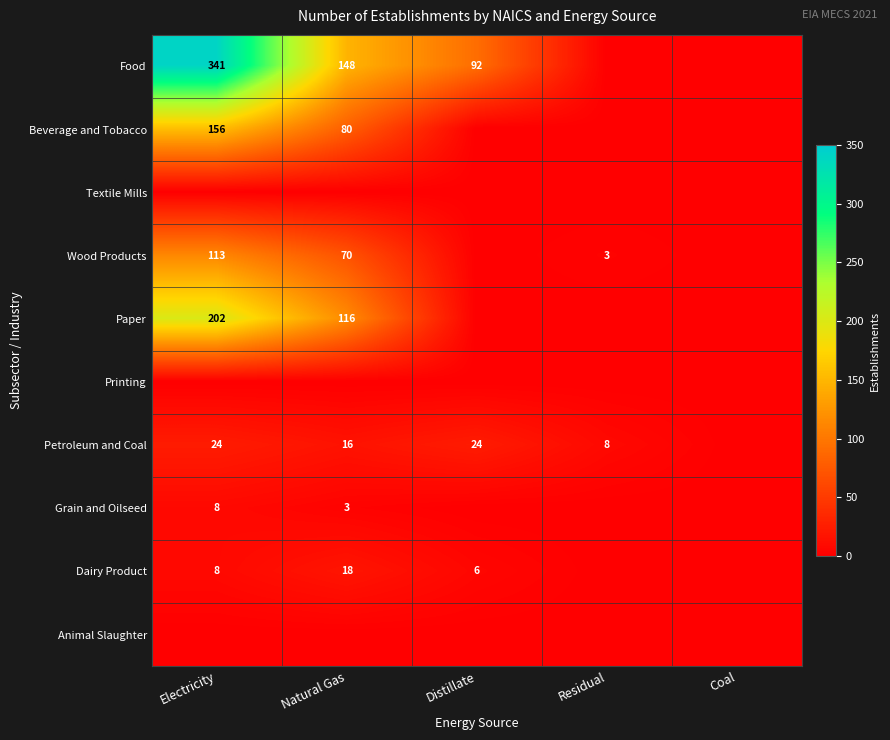

Is the value of Petroleum and Coal at Natural Gas greater than the value of Dairy Product at Distillate?

Yes